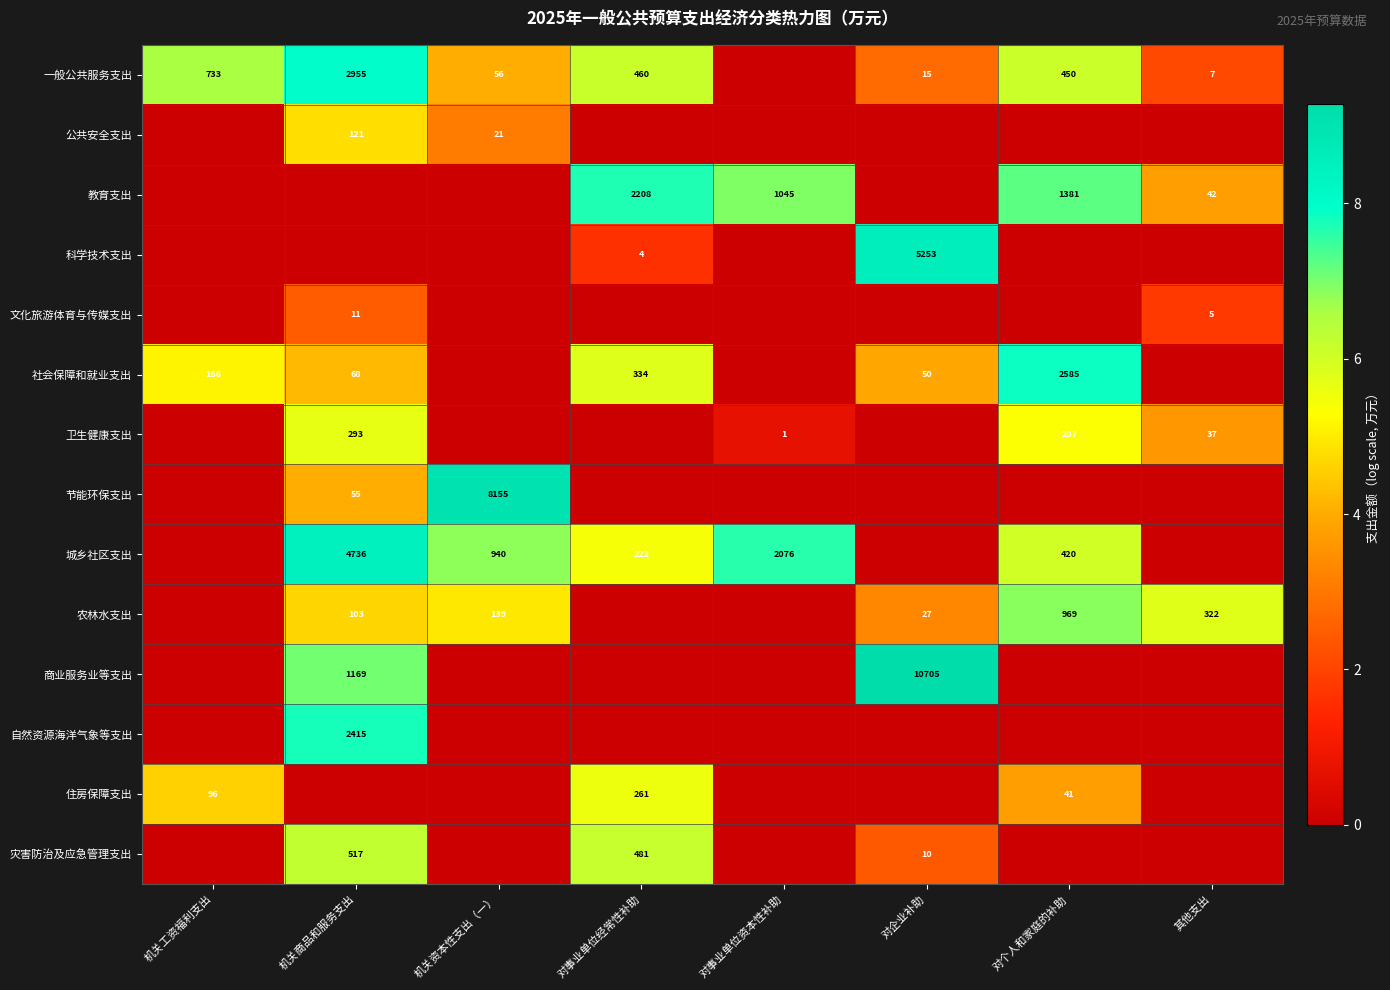

True or false: 公共安全支出 has a value of 32 at 机关资本性支出（一）.

False